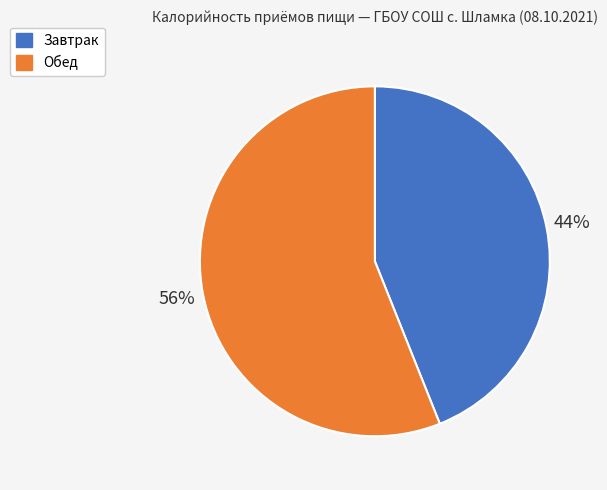

How many slices are in this pie chart?

2